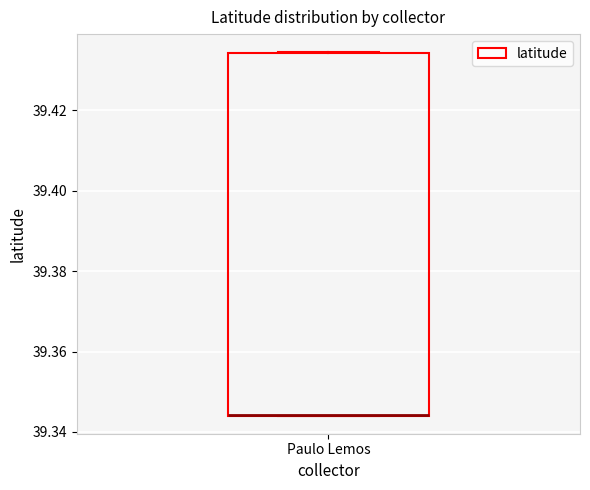

Where is the upper edge of the box for Paulo Lemos on the y-axis? The values are not printed on the chart, so give them approximately, as read against the axis.

39.434